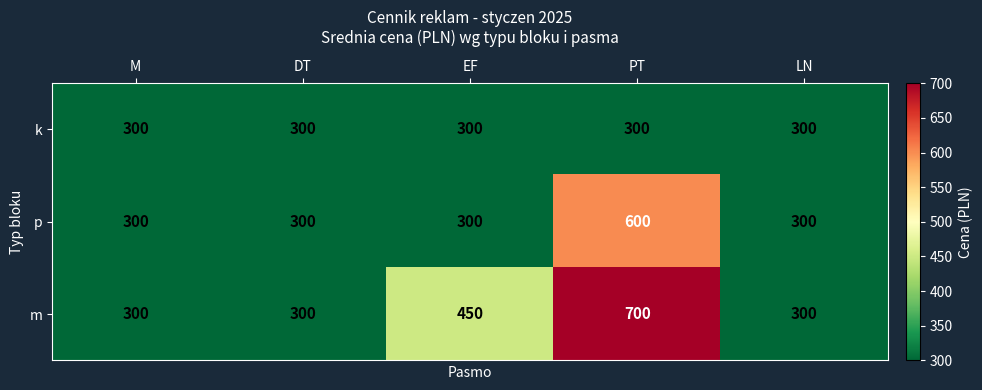

Reading right to left, transcribe all the data shown in this chart.

k: LN=300	PT=300	EF=300	DT=300	M=300
p: LN=300	PT=600	EF=300	DT=300	M=300
m: LN=300	PT=700	EF=450	DT=300	M=300